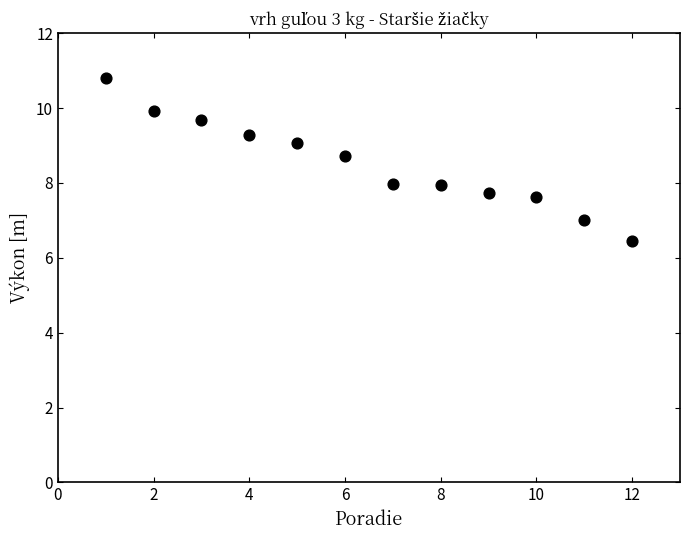

What is the average X value?

6.5